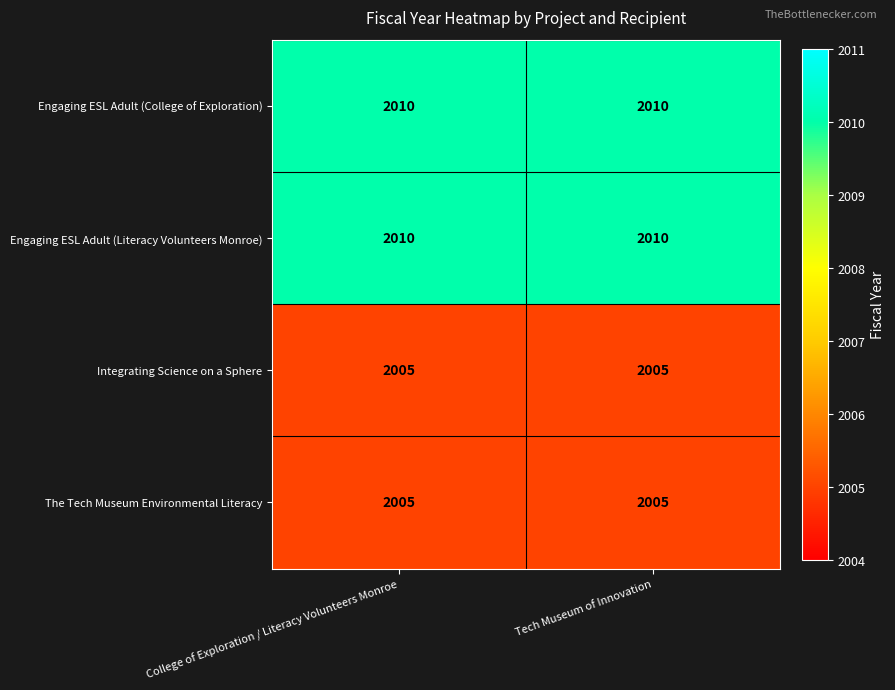

True or false: Engaging ESL Adult (Literacy Volunteers Monroe) has a value of 2010 at College of Exploration / Literacy Volunteers Monroe.

True